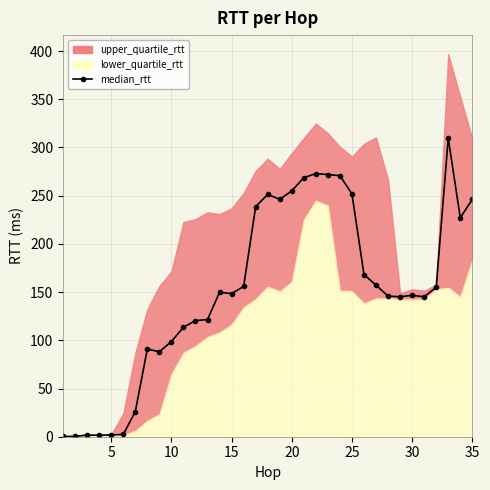

How many points are higher than both their immediate neighbors (excluding endpoints)?

7